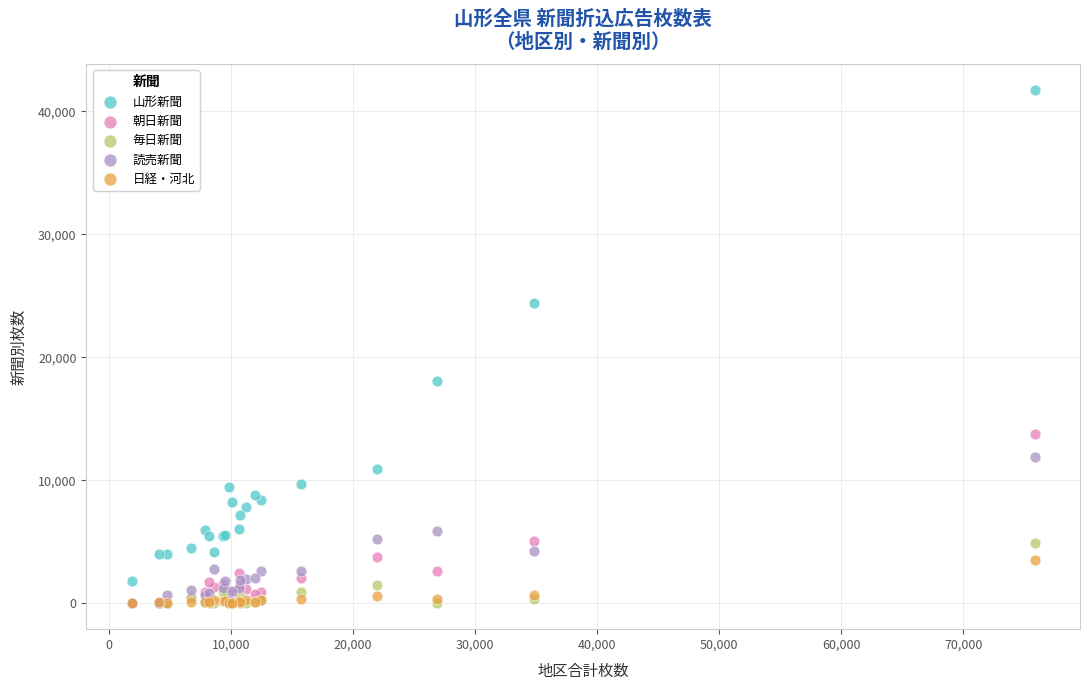

Across all series, what Y value is closest to 20875?

18050